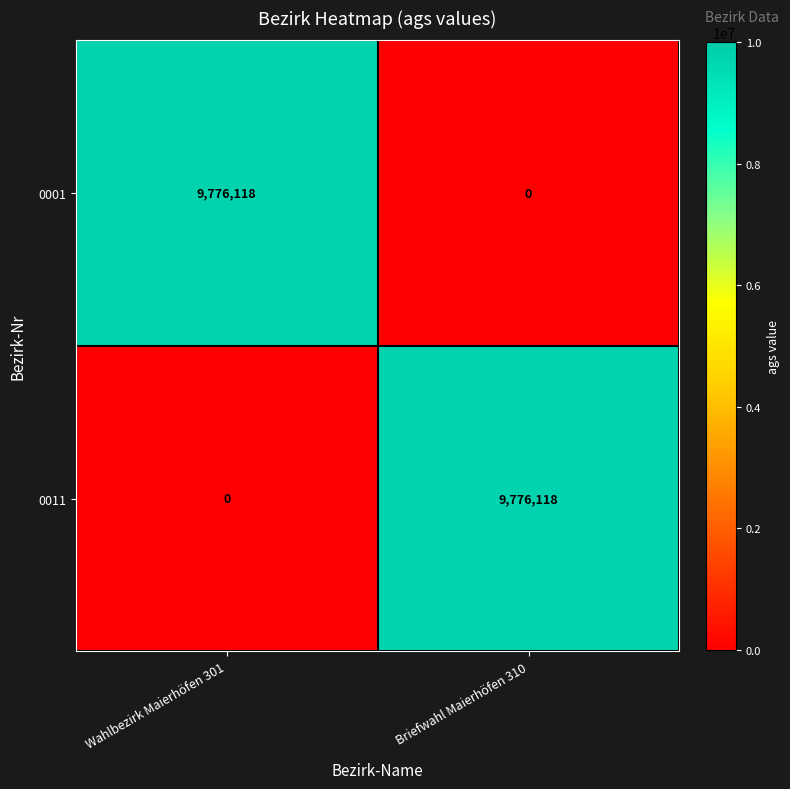

What is the difference between the highest and lowest values at Briefwahl Maierhöfen 310?

9776118